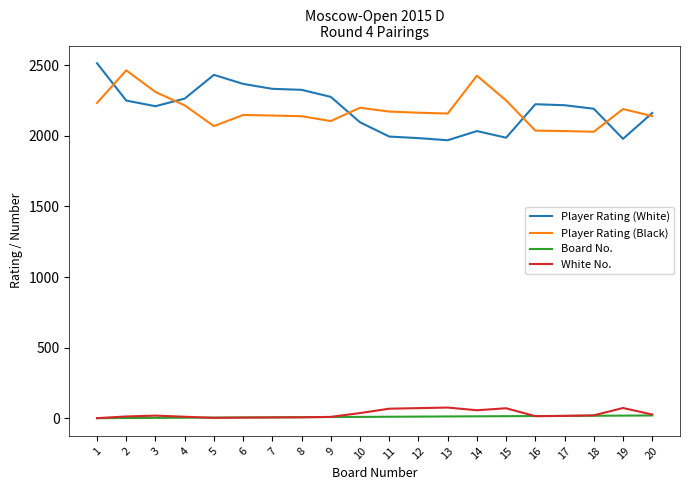

Is the value of Board No. at 1 greater than the value of White No. at 19?

No